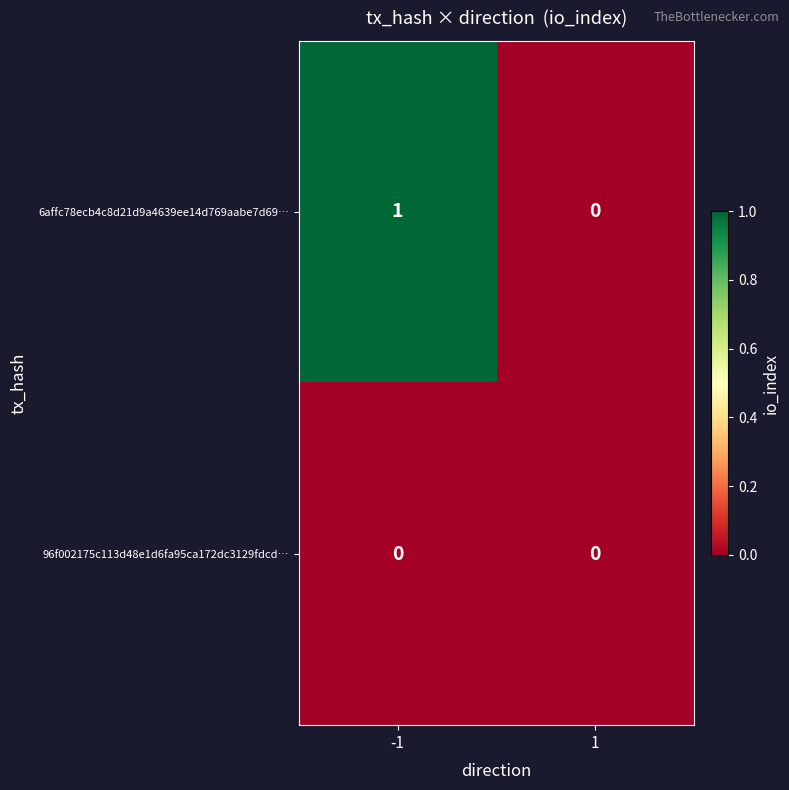

True or false: 6affc78ecb4c8d21d9a4639ee14d769aabe7d69… has a value of 0 at 1.

True